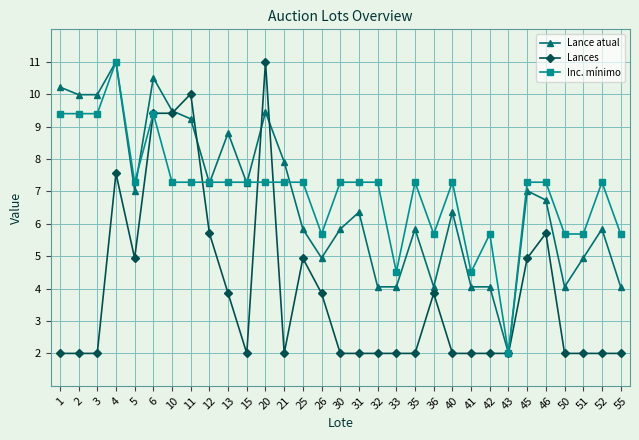

What is the sum of all Inc. mínimo values?

217.5